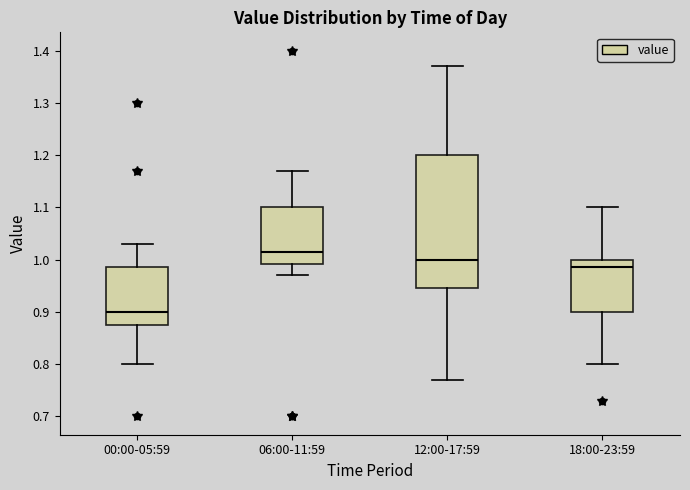

Which box's median line is the highest?

06:00-11:59